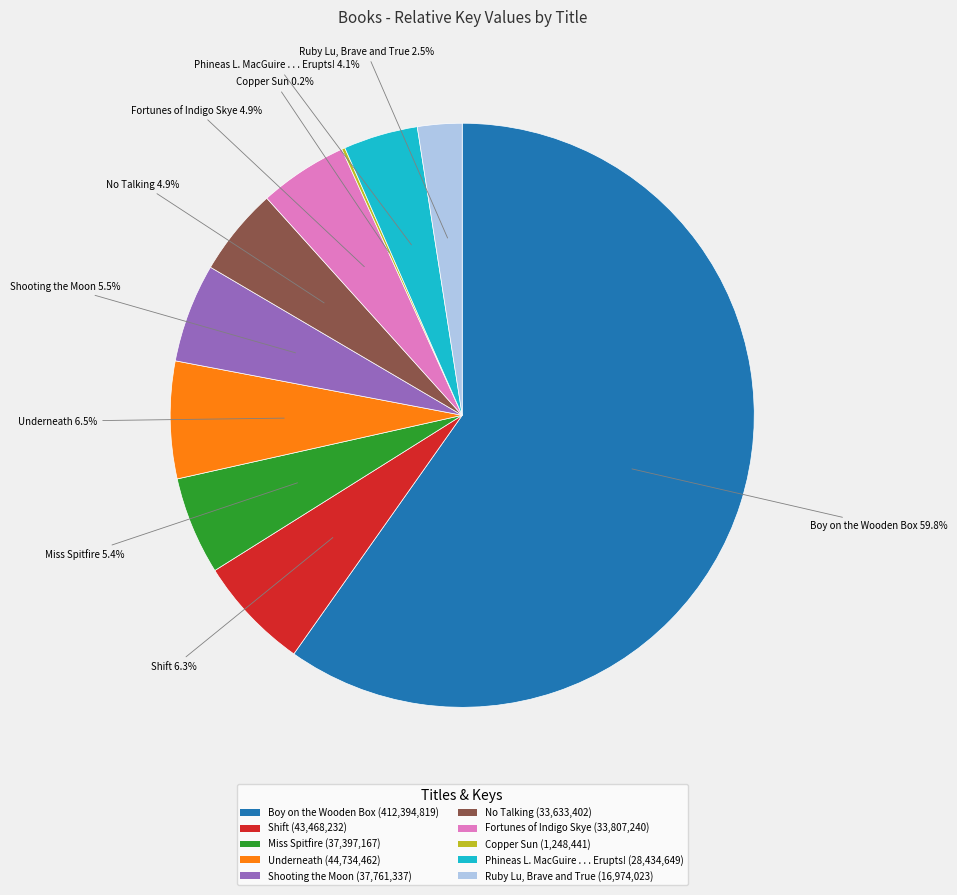

Is the sum of Fortunes of Indigo Skye (33,807,240) and Underneath (44,734,462) greater than half?

No